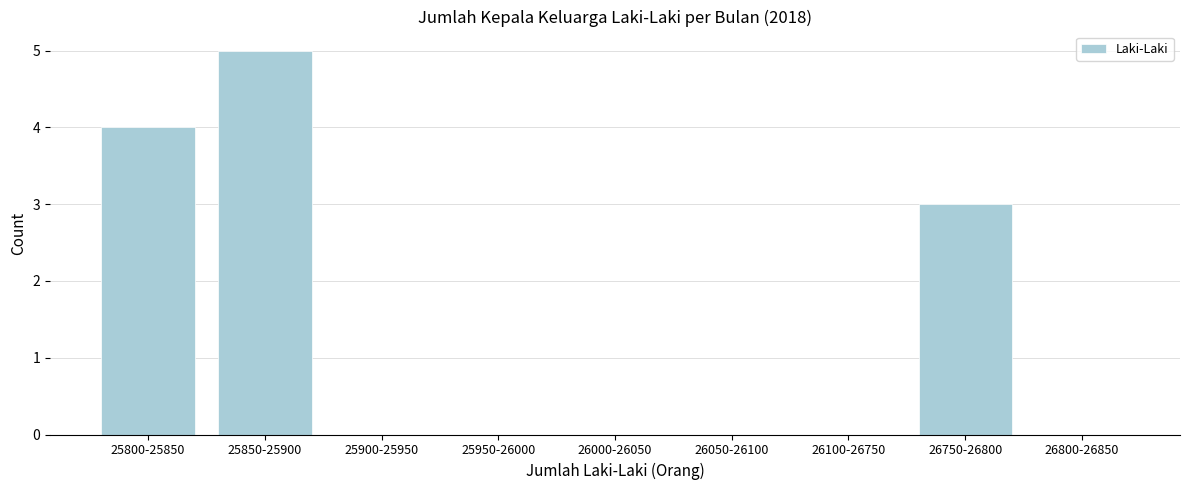

Reading left to right, extract all data points from this chart.

25800-25850=4	25850-25900=5	25900-25950=0	25950-26000=0	26000-26050=0	26050-26100=0	26100-26750=0	26750-26800=3	26800-26850=0